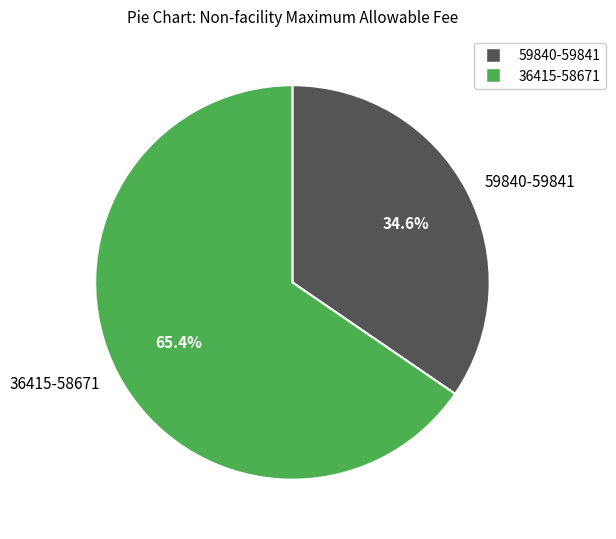

What is the ratio of the value at 59840-59841 to the value at 36415-58671?

0.5